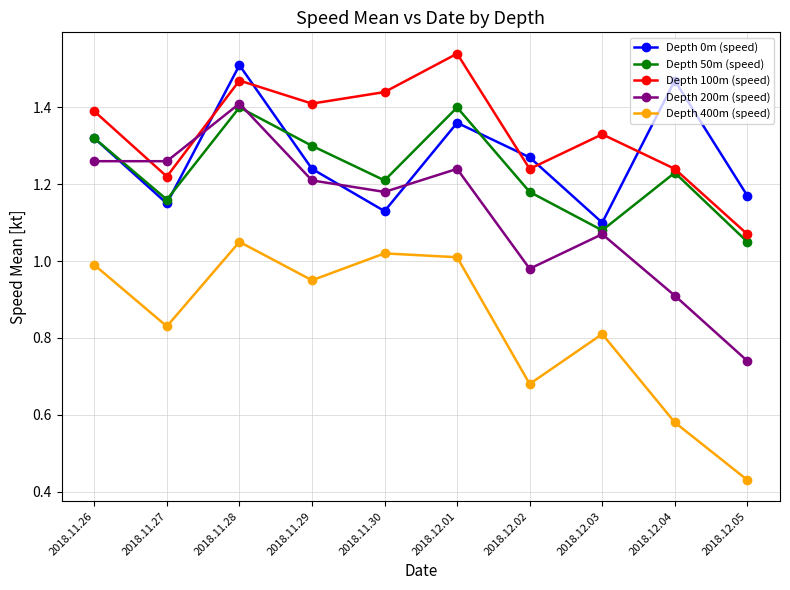

At how many categories does at least one series exceed 1?

10